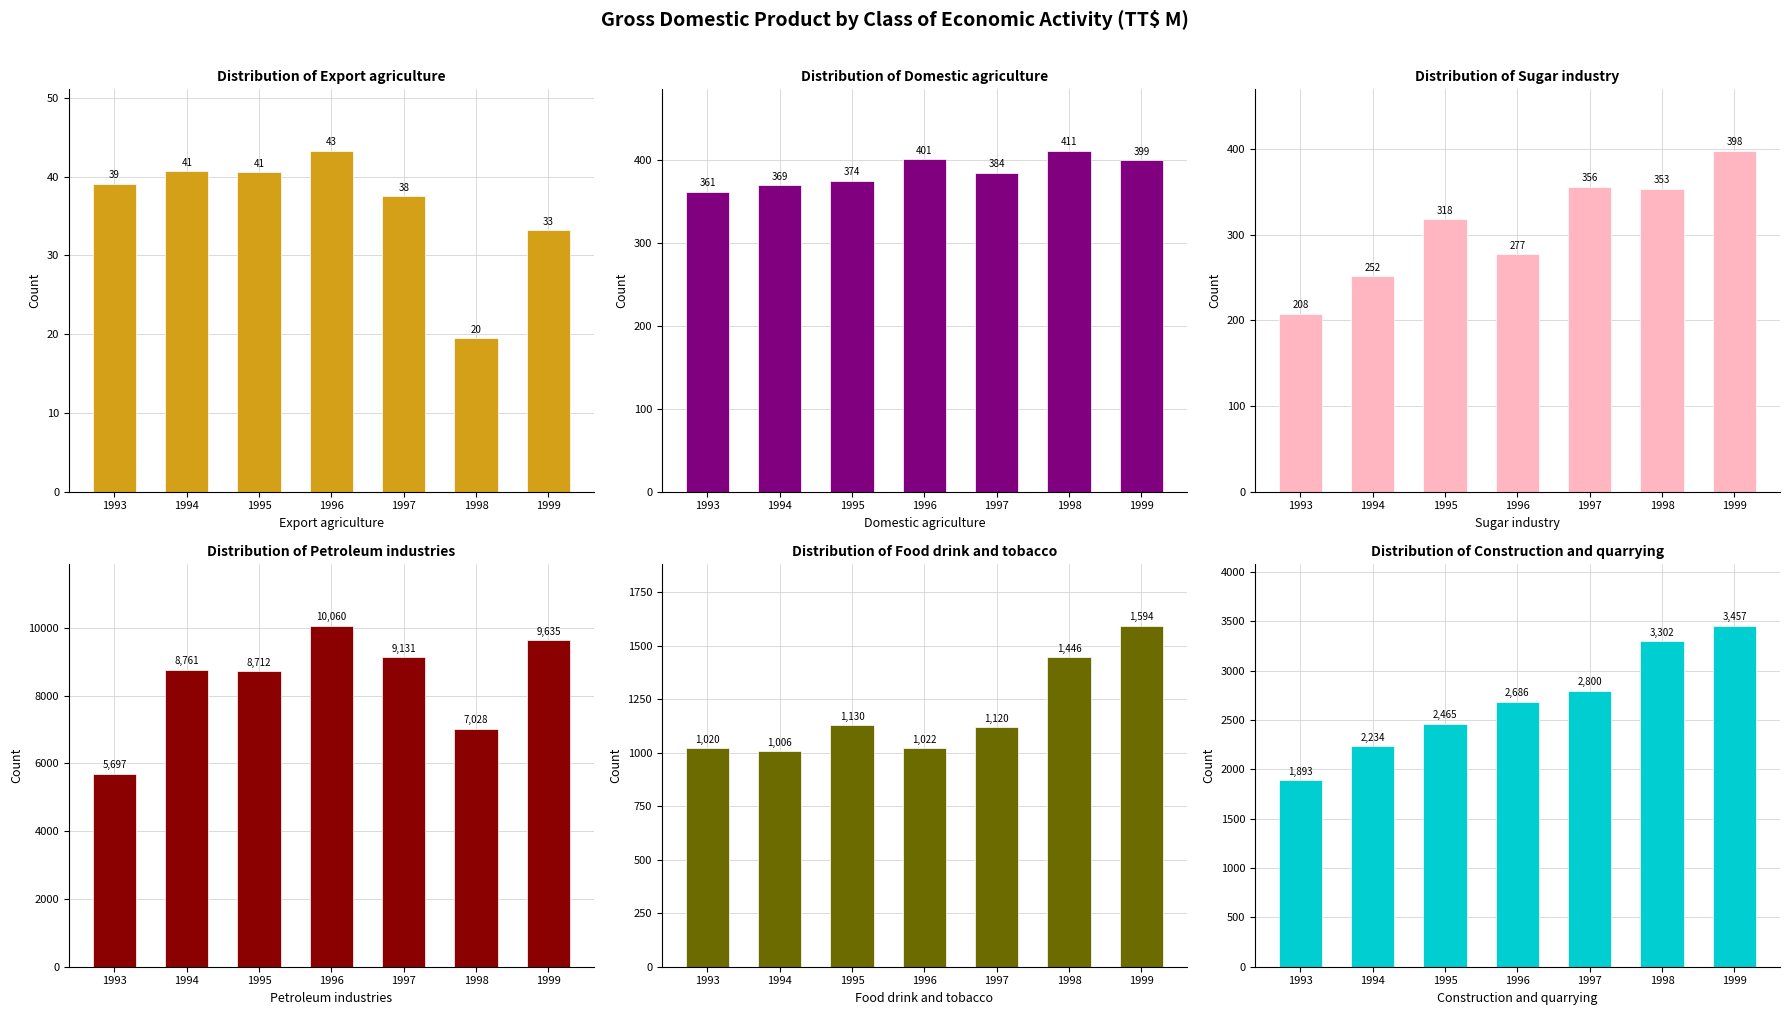

What is the minimum value shown in the chart?

19.5